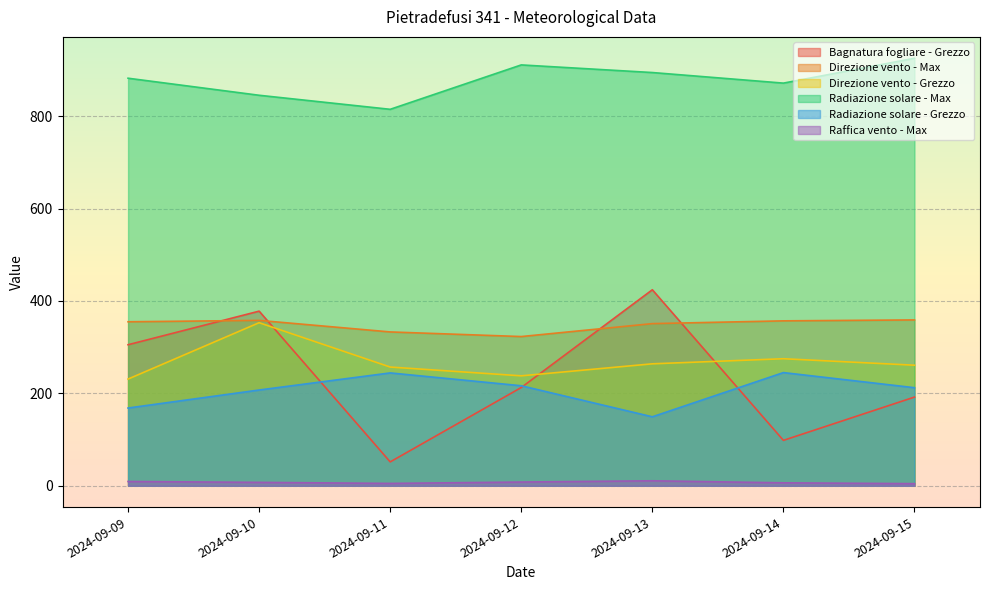

What is the difference between the maximum and minimum values in the Bagnatura fogliare - Grezzo series?

372.6